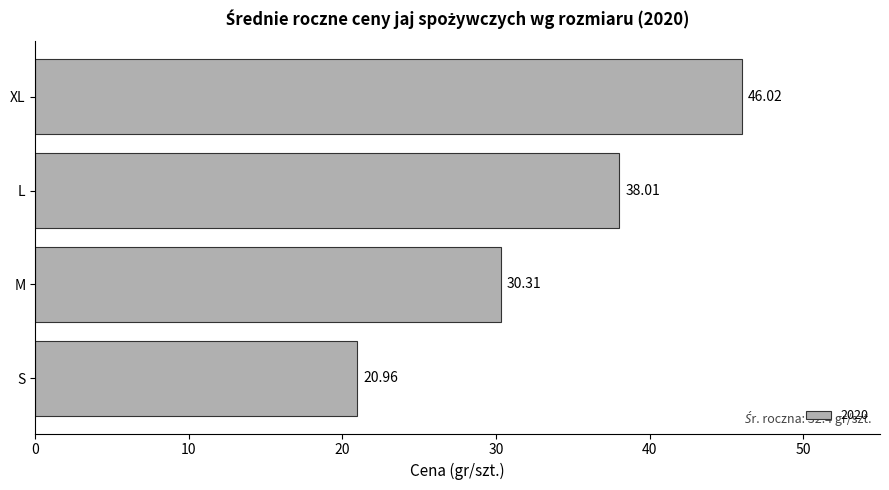

What is the label of the 2nd bar from the bottom?

M